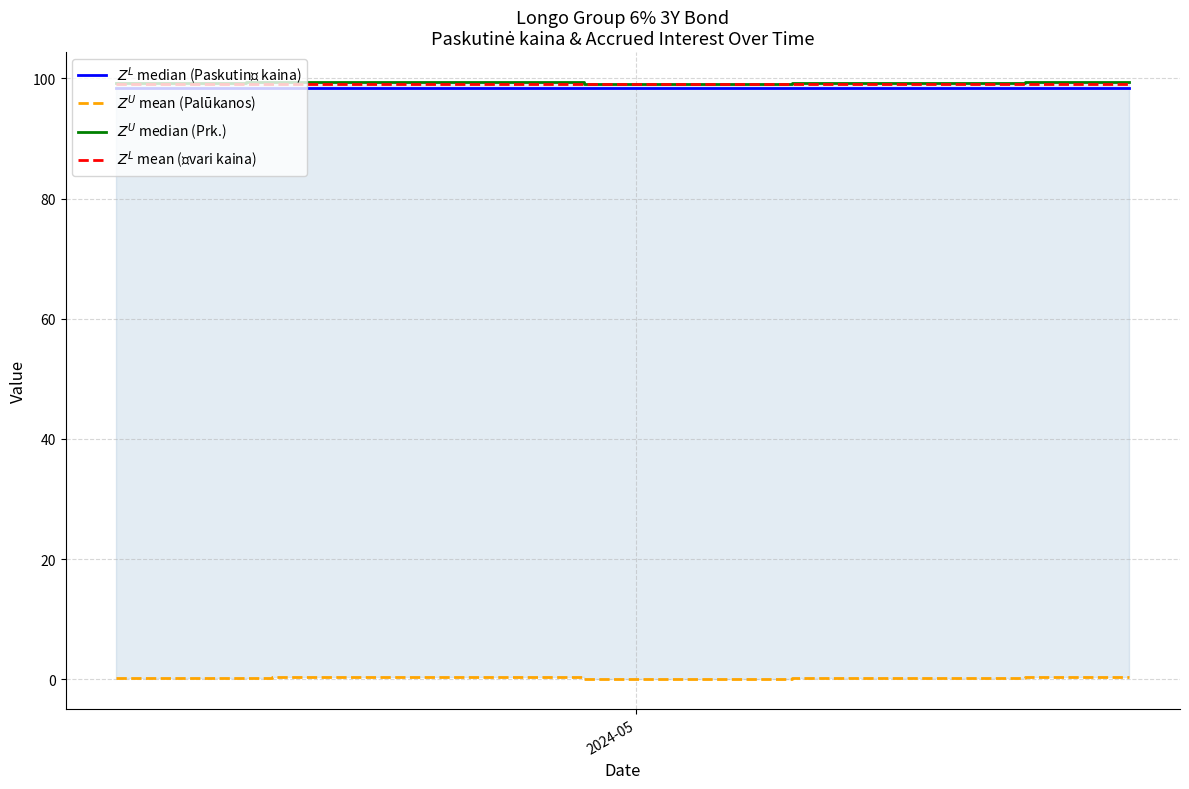

Which series has the largest total across all categories?

$Z^U$ median (Prk.)